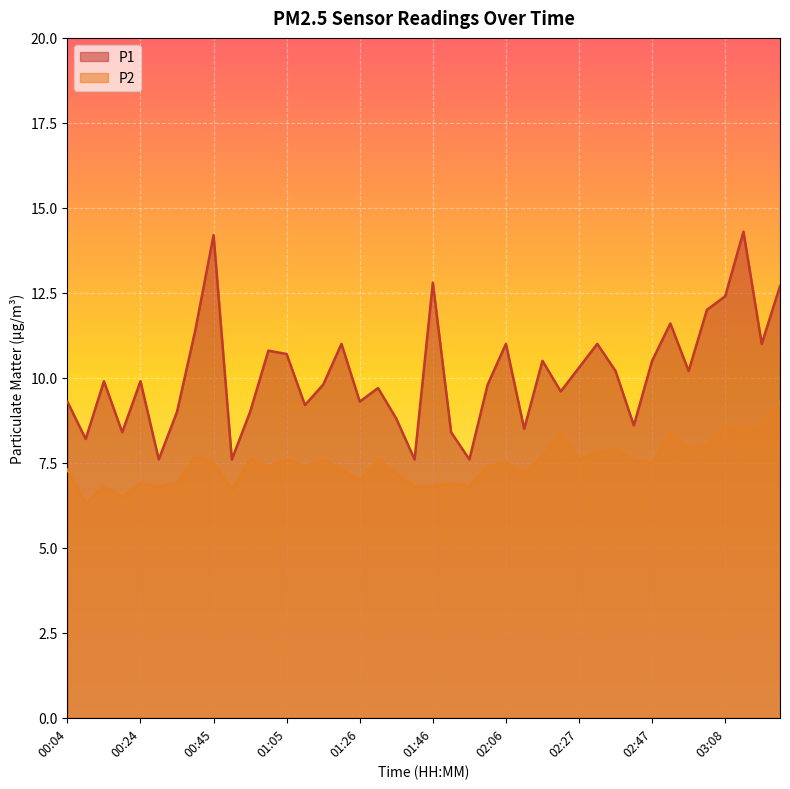

True or false: P1 and P2 intersect in this chart.

False